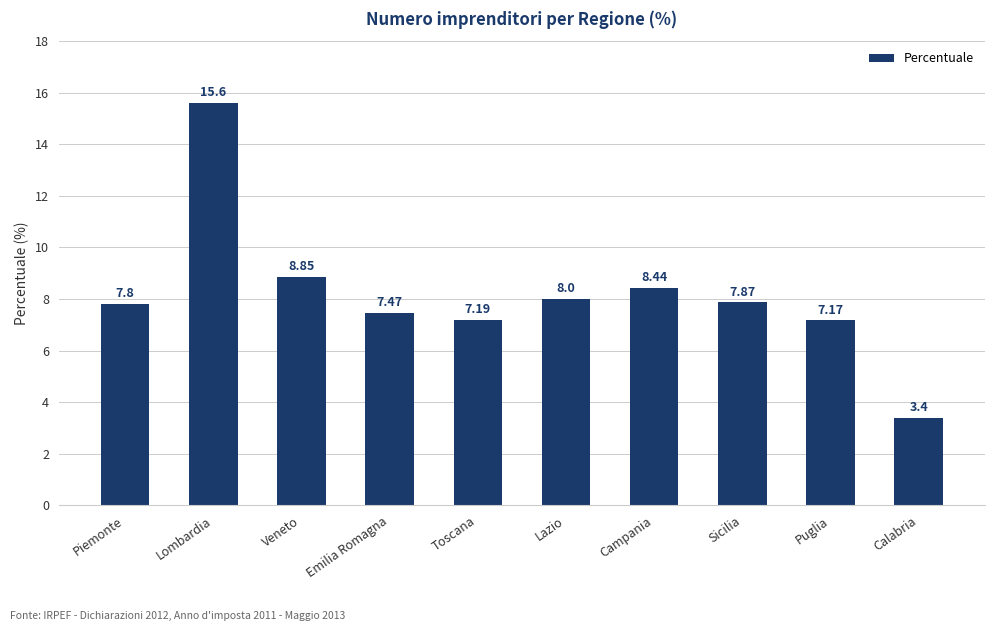

Are the bars horizontal?

No